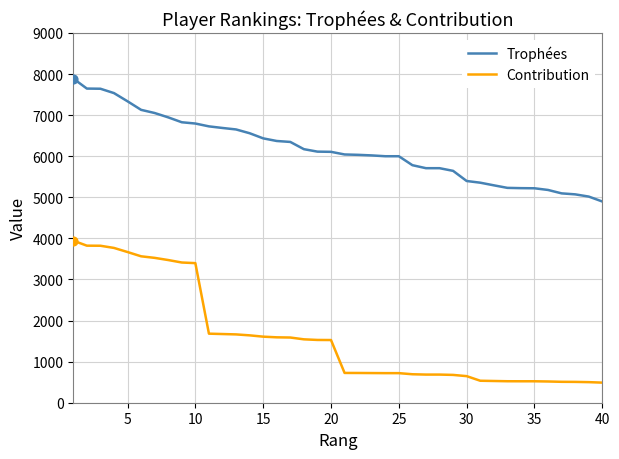

What are all the series names shown in the legend?

Trophées, Contribution